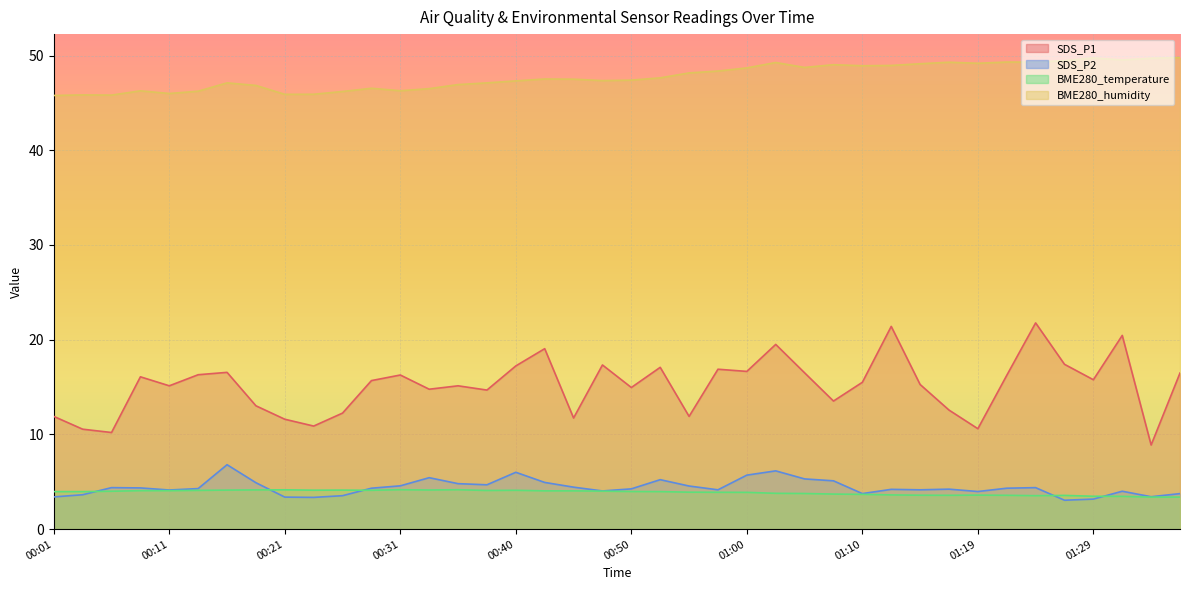

List the series in order of their peak value, highest first.

BME280_humidity, SDS_P1, SDS_P2, BME280_temperature